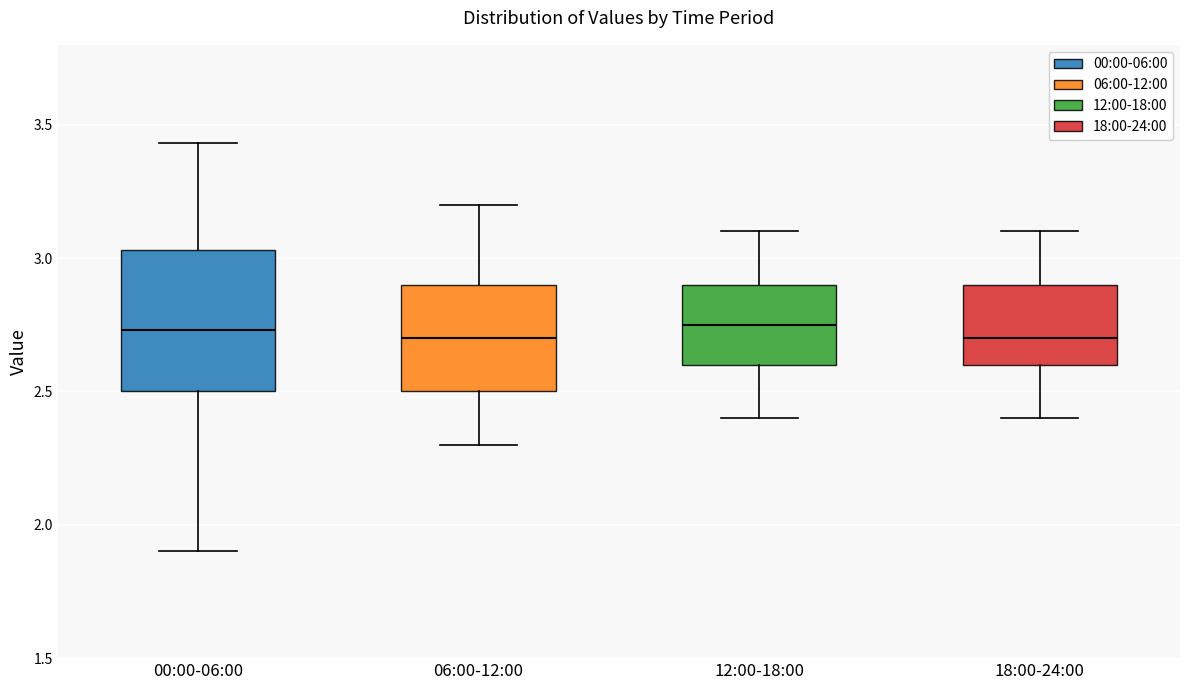

Reading left to right, transcribe this box plot: for each box, give where its median line is, the range the box spans, and where its two whiskers end, as read against the y-axis. The values are not printed on the chart, so give them approximately, as read against the axis.

00:00-06:00: median 2.75, box 2.50 to 3.05, whiskers 1.90 to 3.45
06:00-12:00: median 2.70, box 2.50 to 2.90, whiskers 2.30 to 3.20
12:00-18:00: median 2.75, box 2.60 to 2.90, whiskers 2.40 to 3.10
18:00-24:00: median 2.70, box 2.60 to 2.90, whiskers 2.40 to 3.10